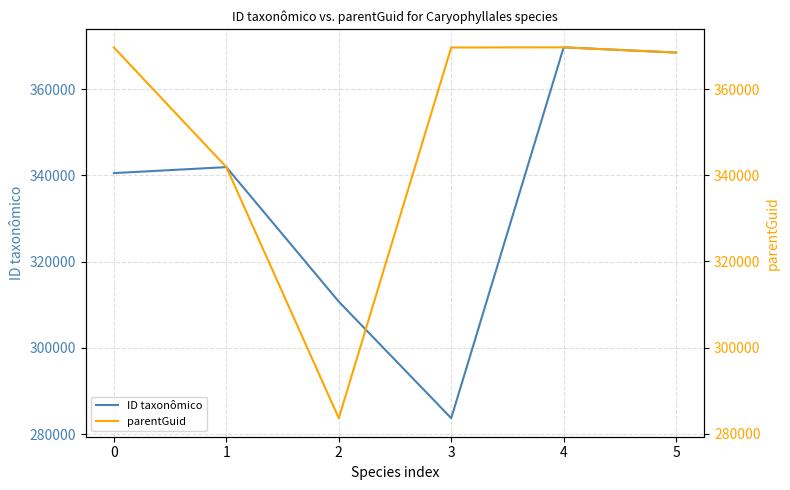

In parentGuid, how many points are lower than both neighbors (excluding endpoints)?

1